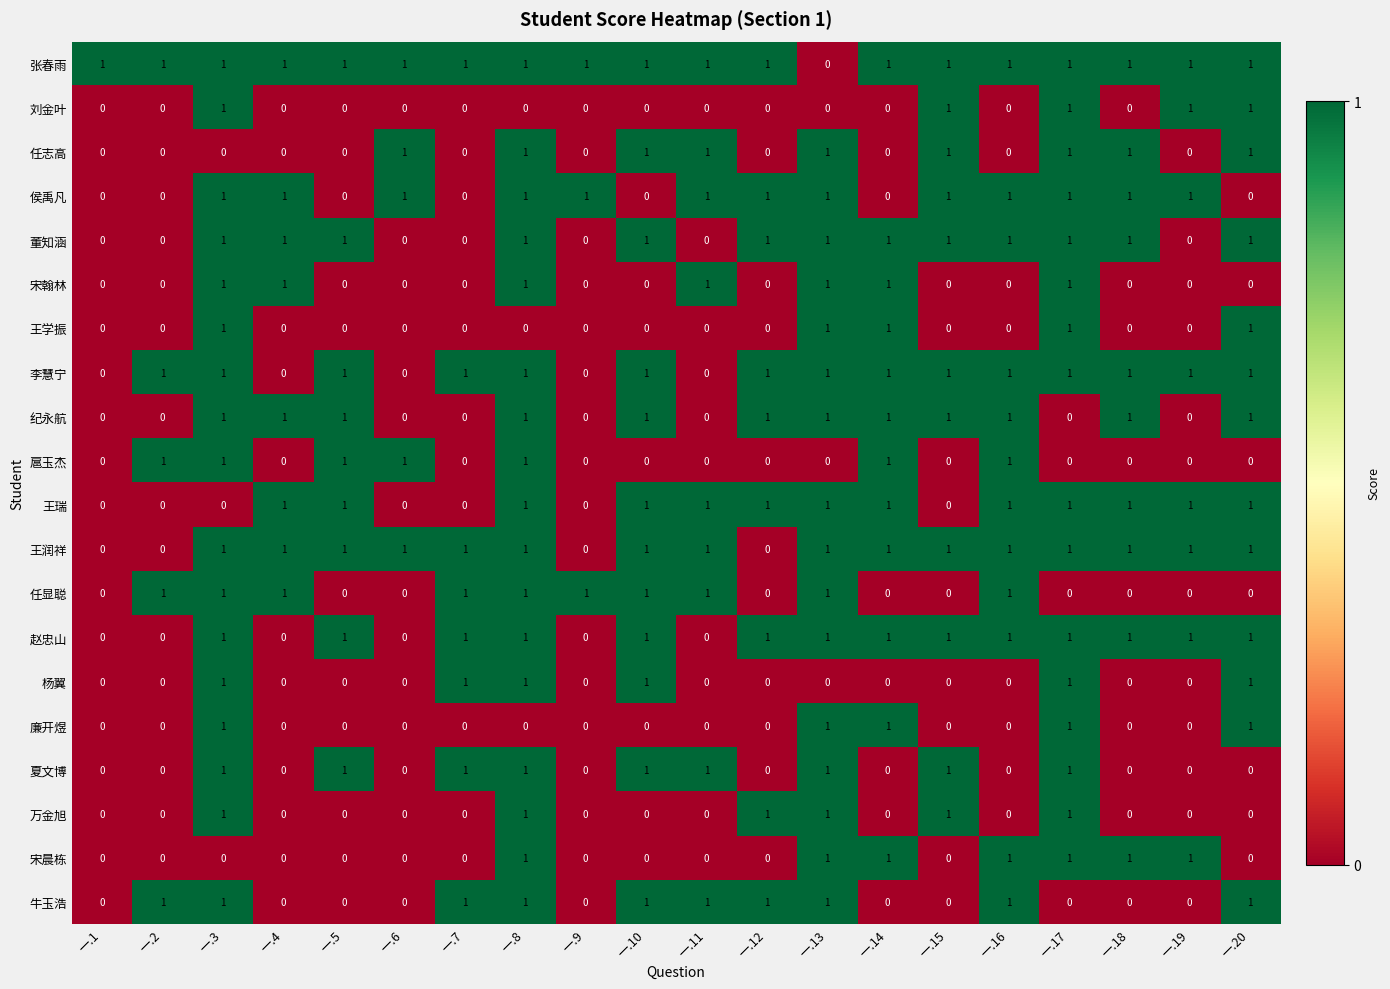

Count the 侯禹凡 values in the range 0 to 1.

20